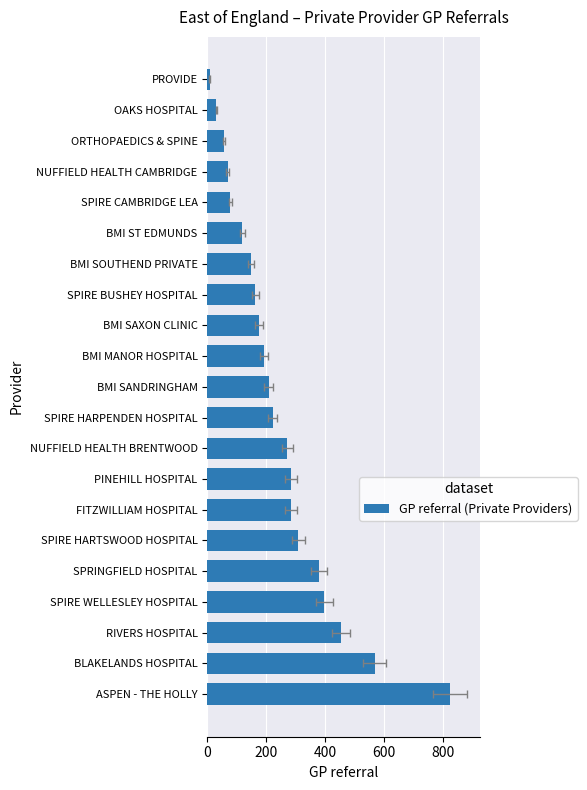

What is the maximum value shown in the chart?

823